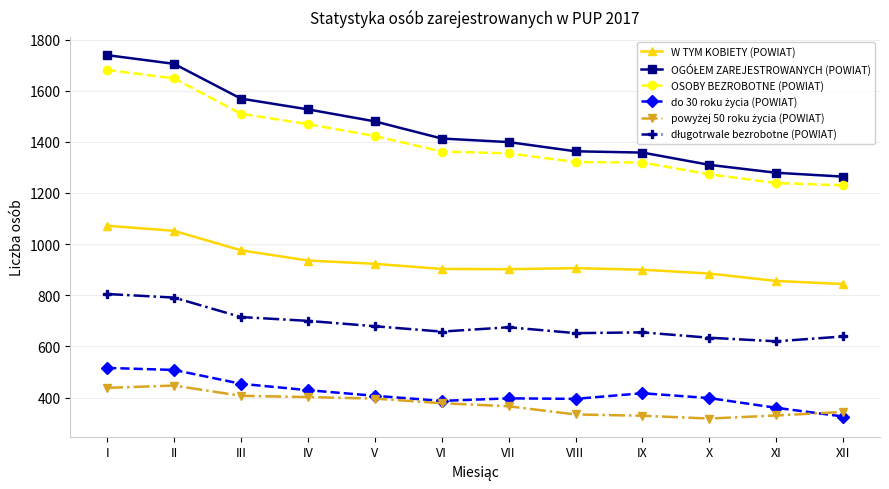

How many categories are shown in the chart?

12